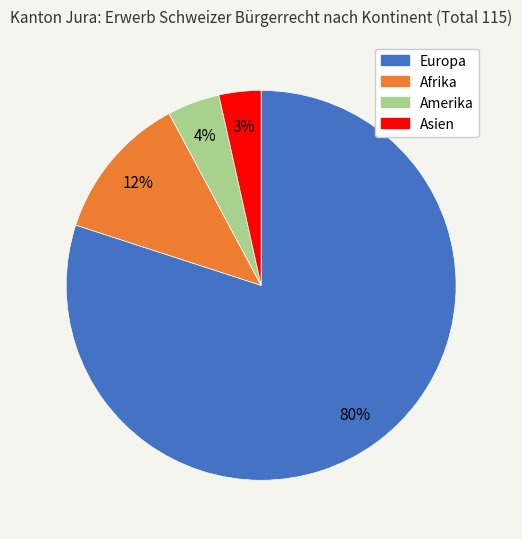

To the nearest percent, what portion does Afrika represent?

12%